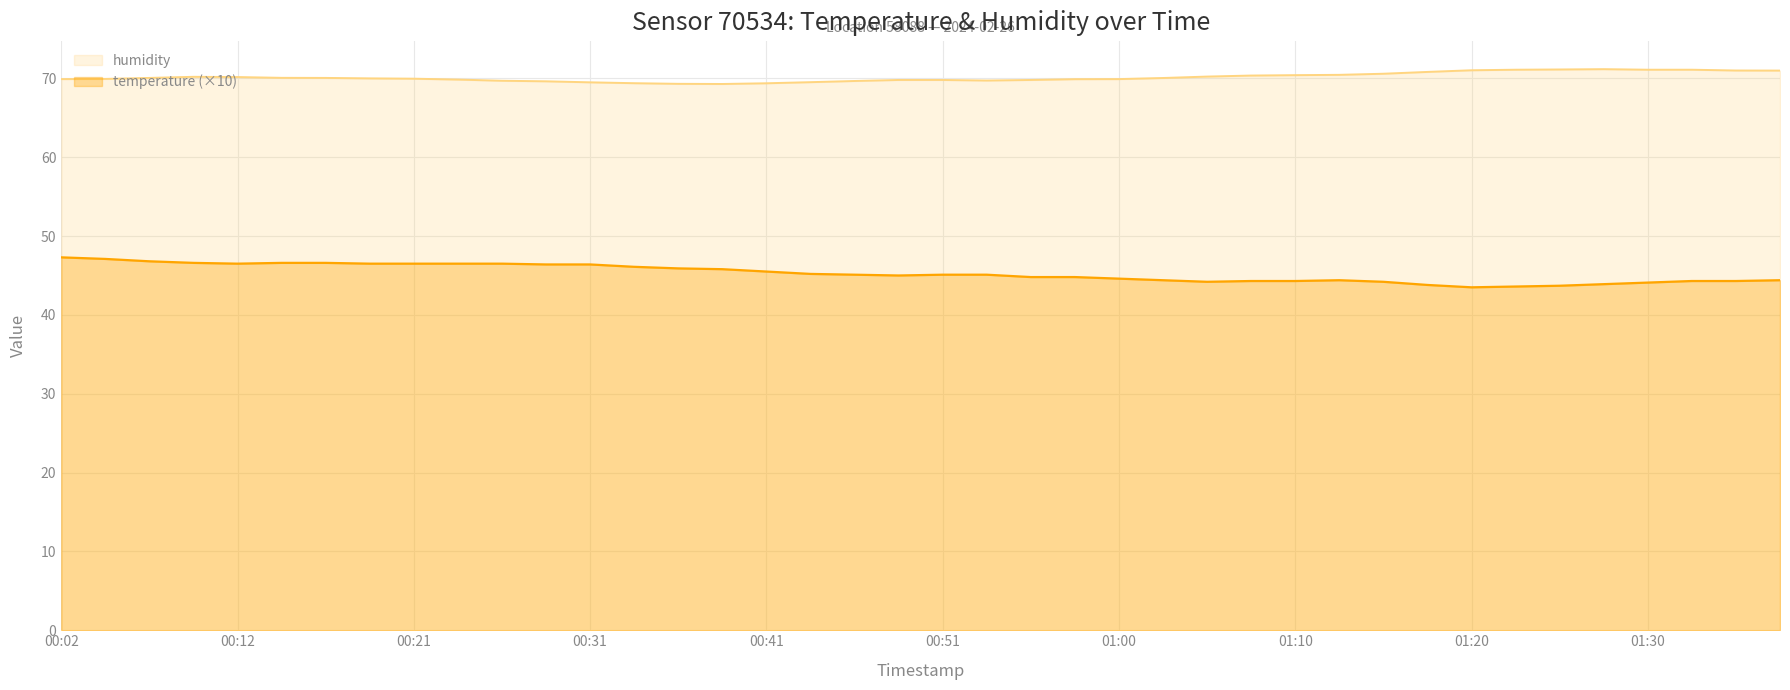

What value does the humidity series have at 00:36?

69.3